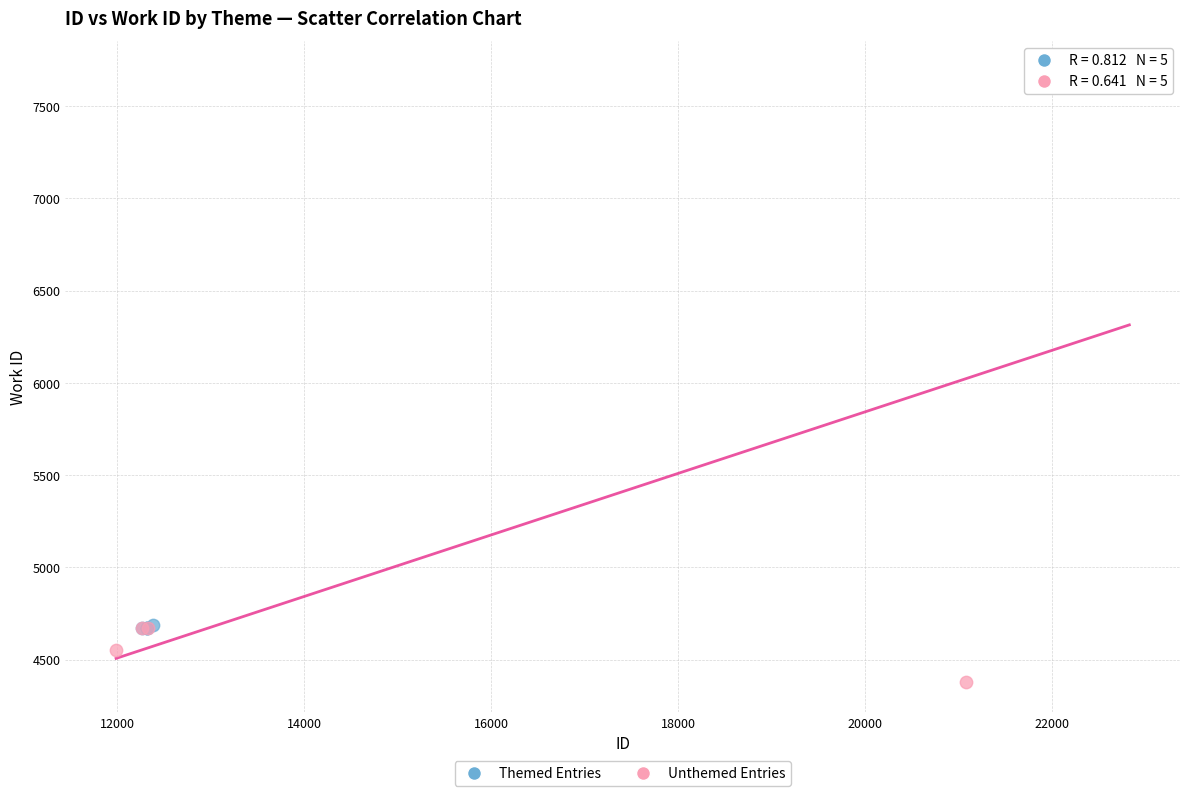

Which series has the widest spread of Y values?

Unthemed Entries